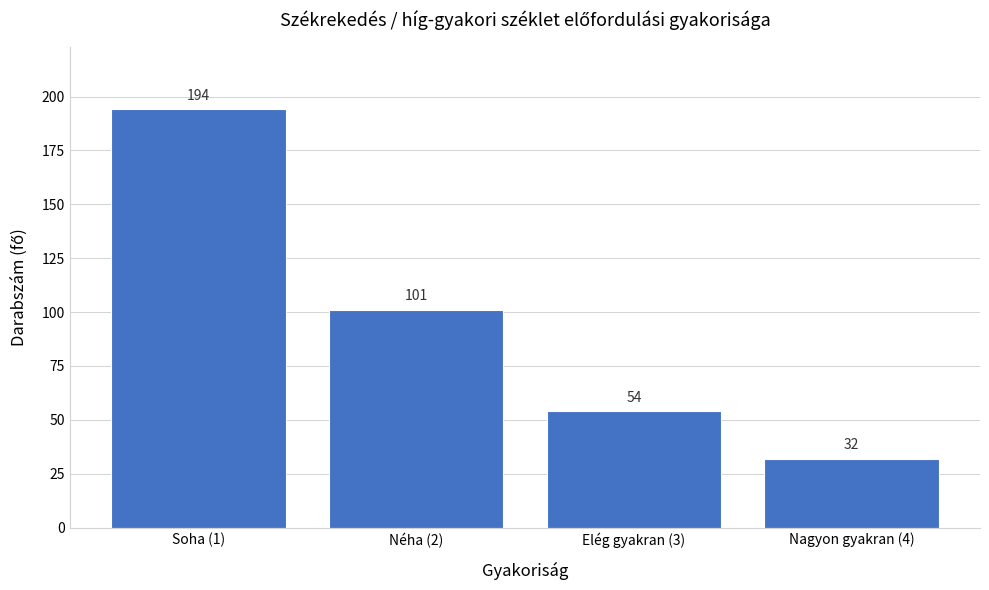

Reading left to right, list all the values displayed in this chart.

194	101	54	32